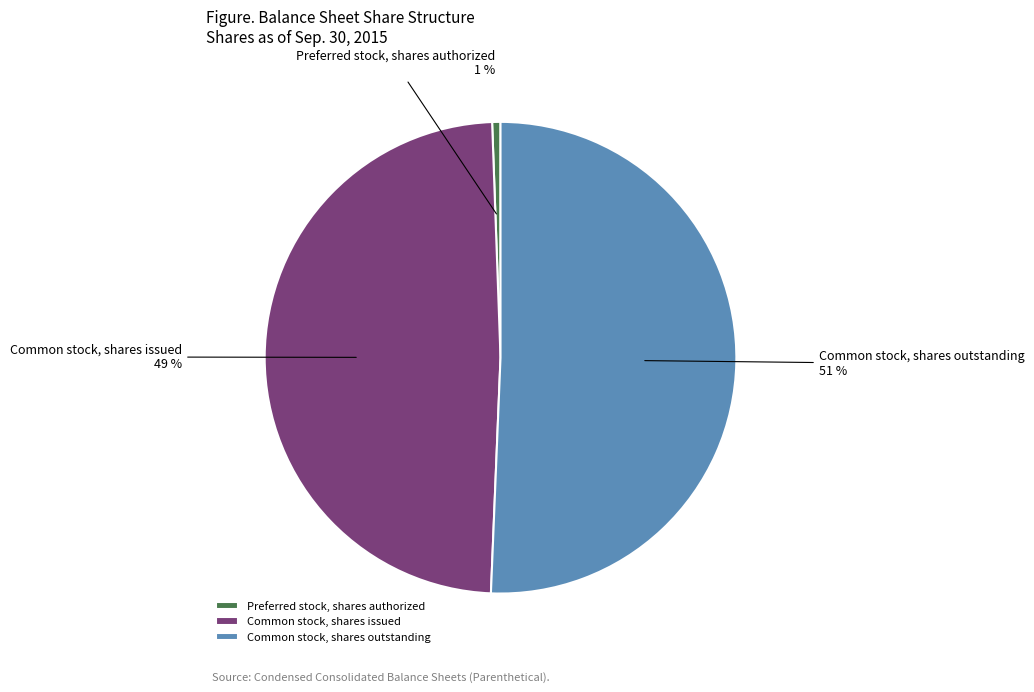

To the nearest percent, what percentage of the pie is Common stock, shares issued?

49%